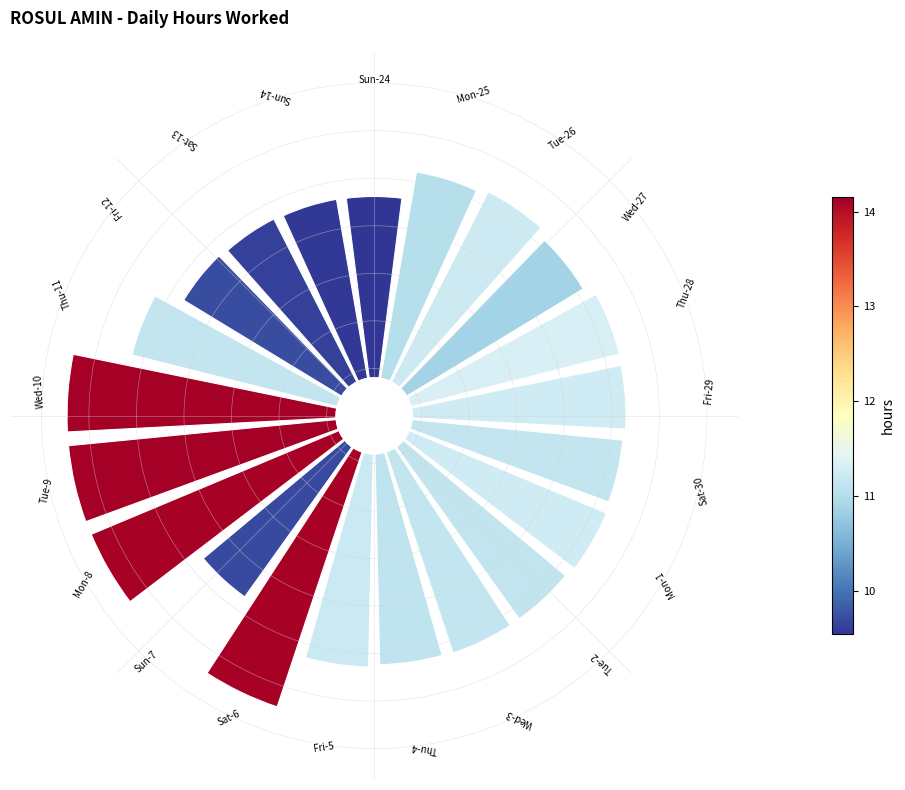

How many segments does this pie chart have?

21